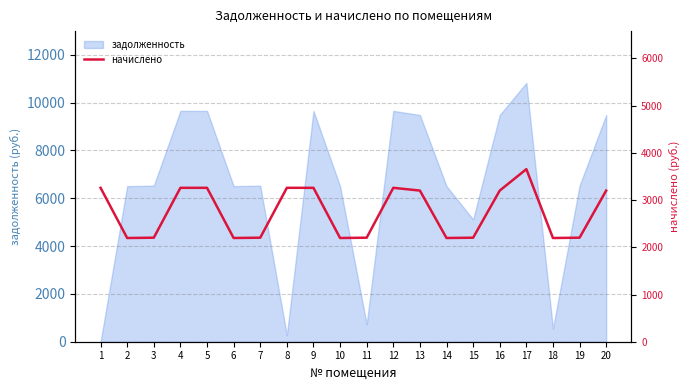

What is the sum of the values at 5 and 11?

5462.6